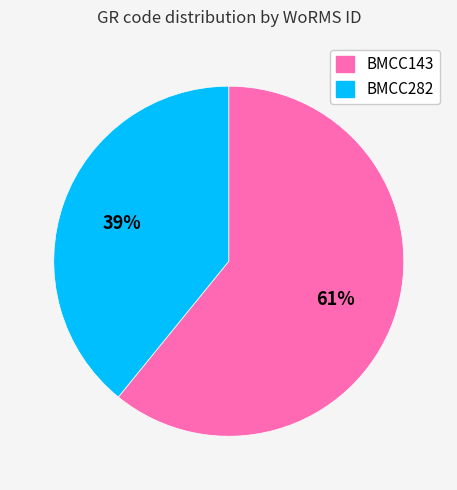

What is the majority slice?

BMCC143